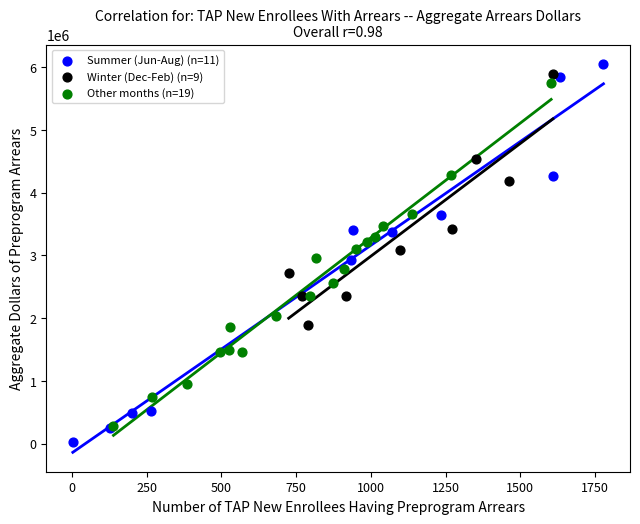

Which series contains the highest Y value?

Summer (Jun-Aug) (n=11)